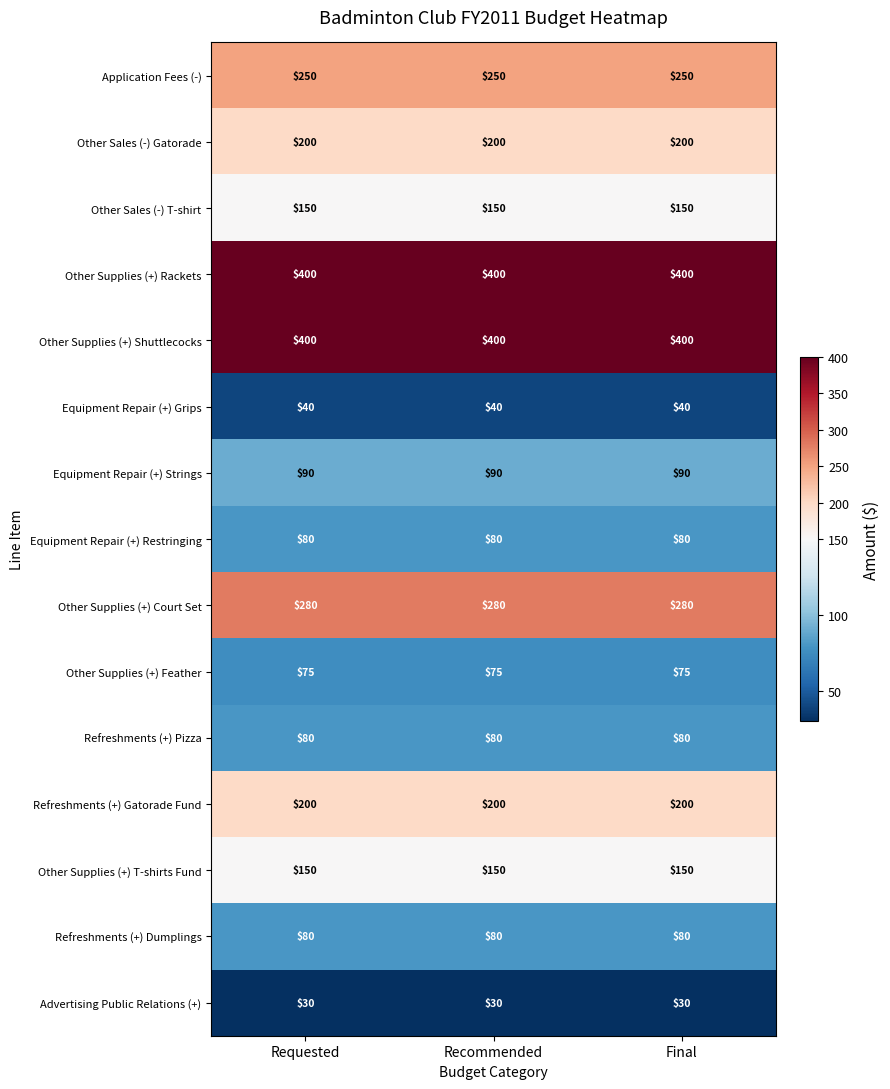

At how many categories does at least one series exceed 376?

3